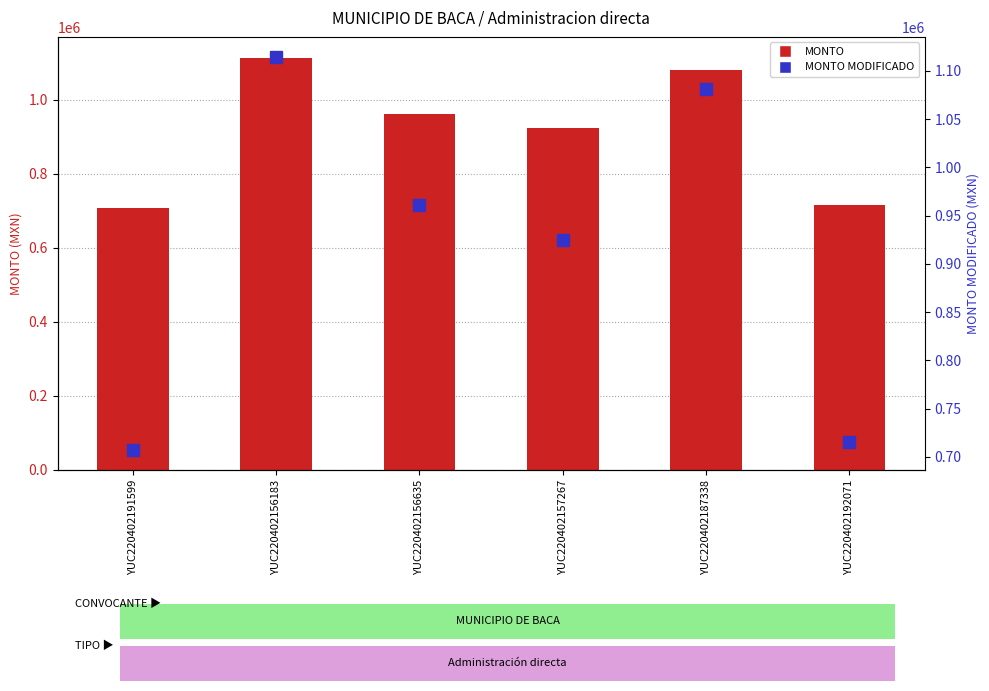

Rank the series by their maximum value, from highest to lowest.

MONTO, MONTO MODIFICADO